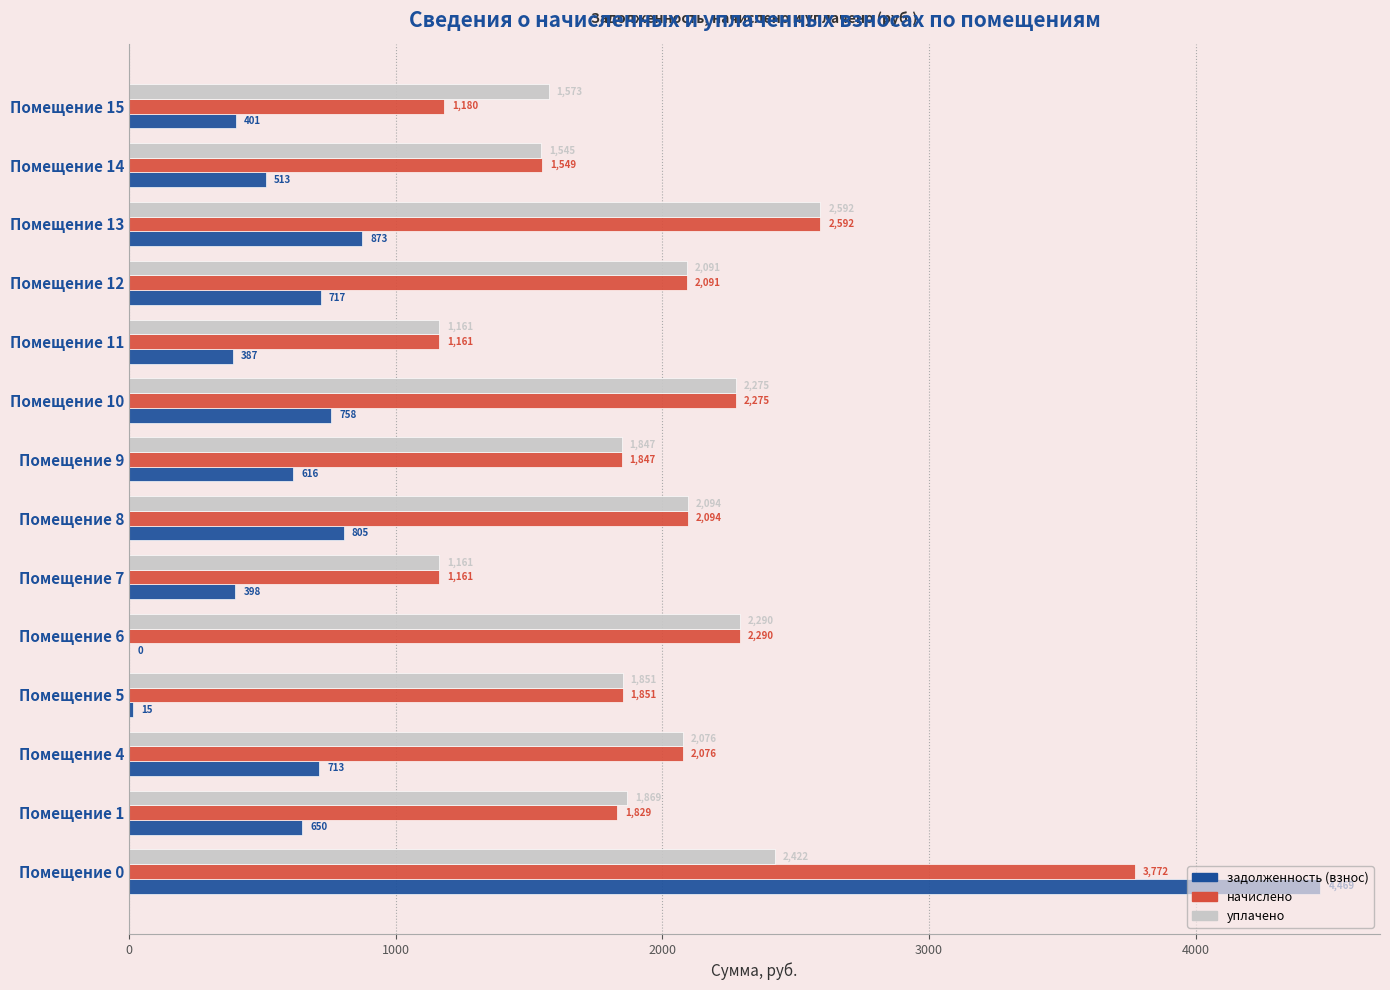

True or false: начислено has a value of 1850.9 at Помещение 5.

True